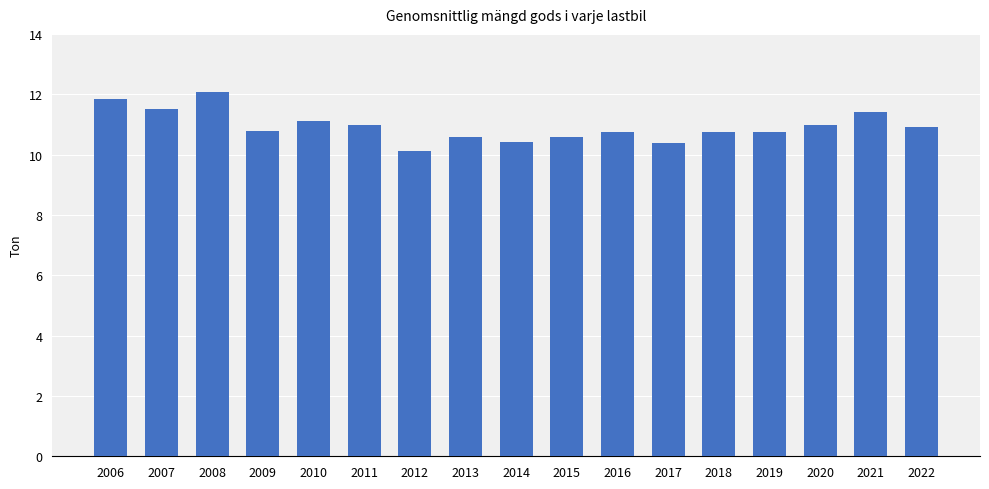

What is the difference between the maximum and second lowest values?

1.7